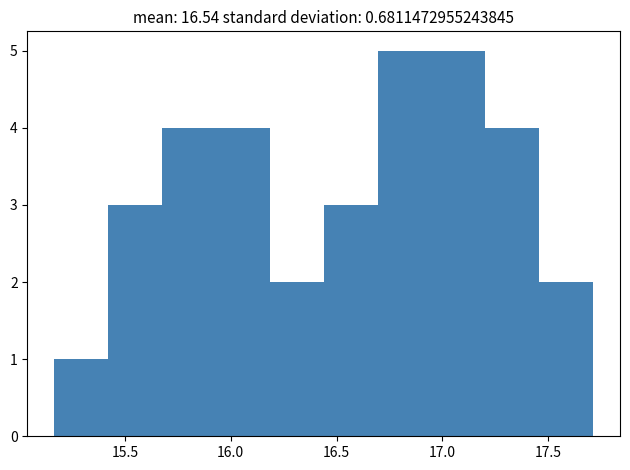

What is the height of the bar covering 16.45 to 16.70 on the x-axis? Neither the bar edges nor the heights are printed on the chart, so give them approximately, as read against the axes.

3